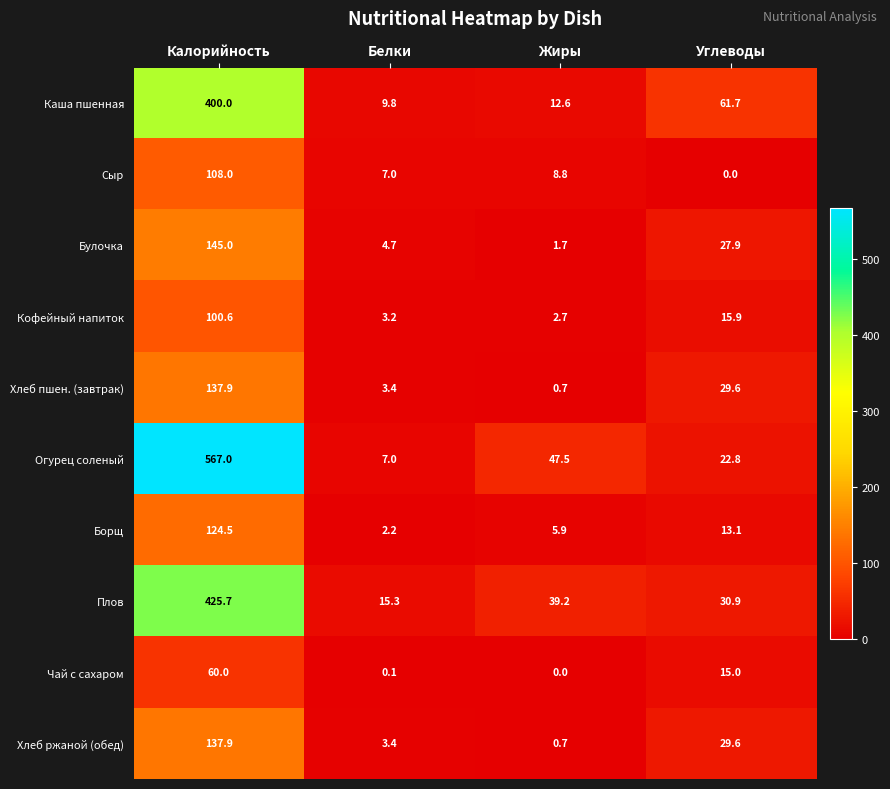

At which label does Каша пшенная first exceed 61?

Калорийность